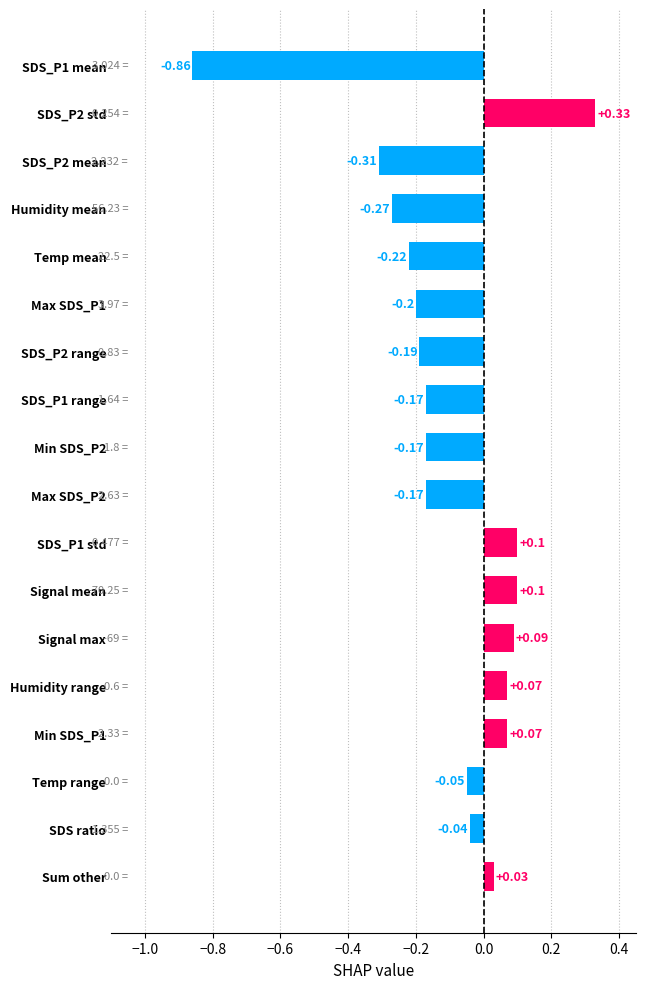

Where is the data nearest to the value 0?

Sum other